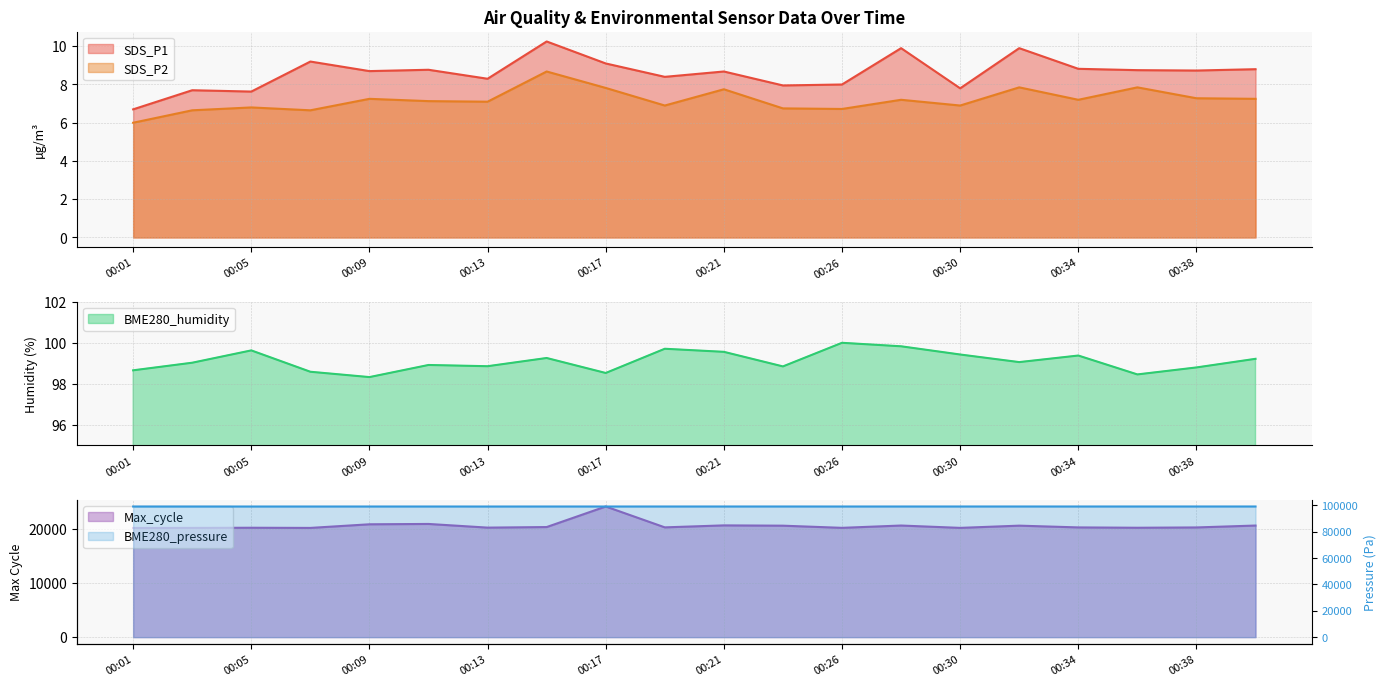

How many data points in BME280_pressure are above 98972?

10